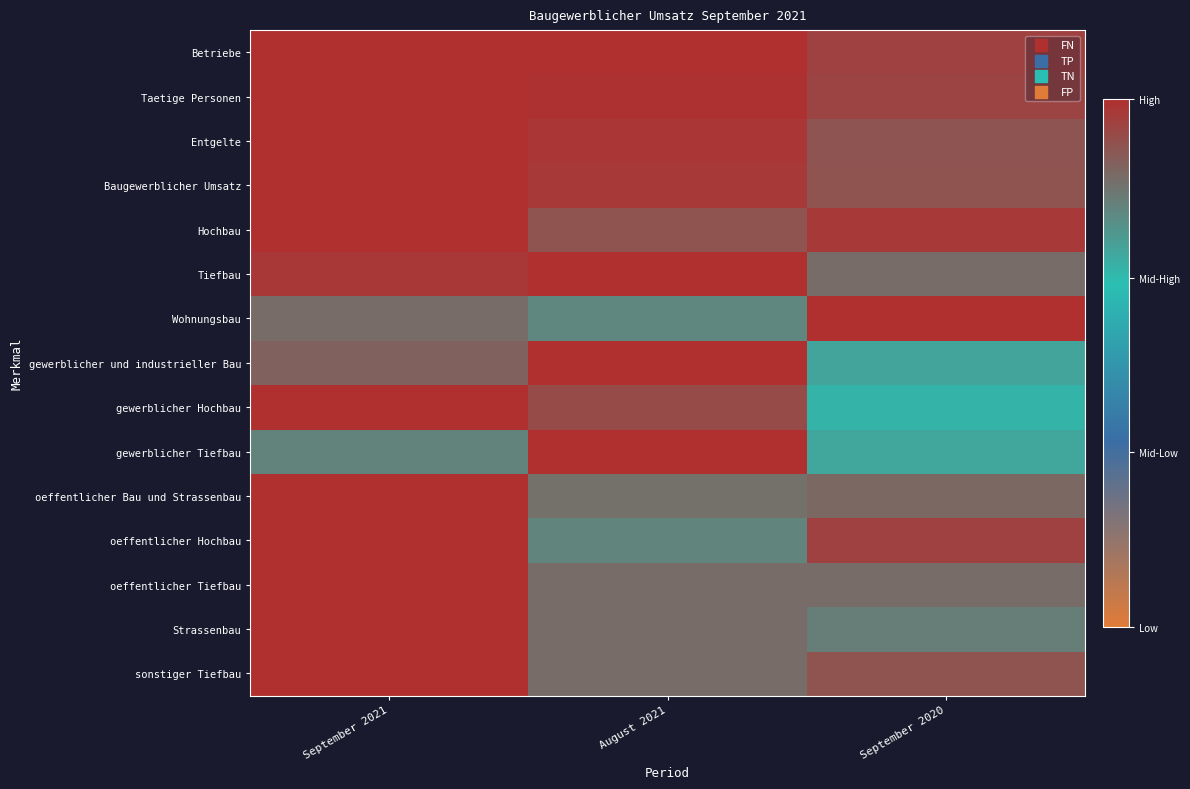

At how many categories does at least one series exceed 0?

3